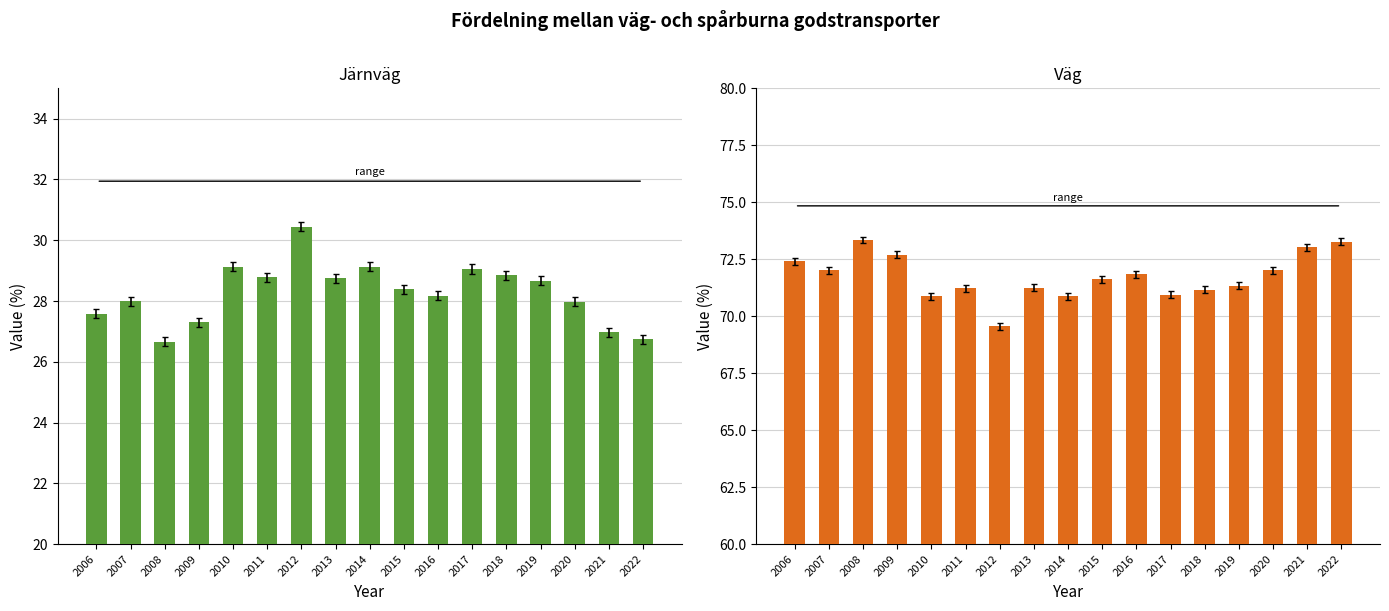

At which category is the sum across all series the highest?

2006